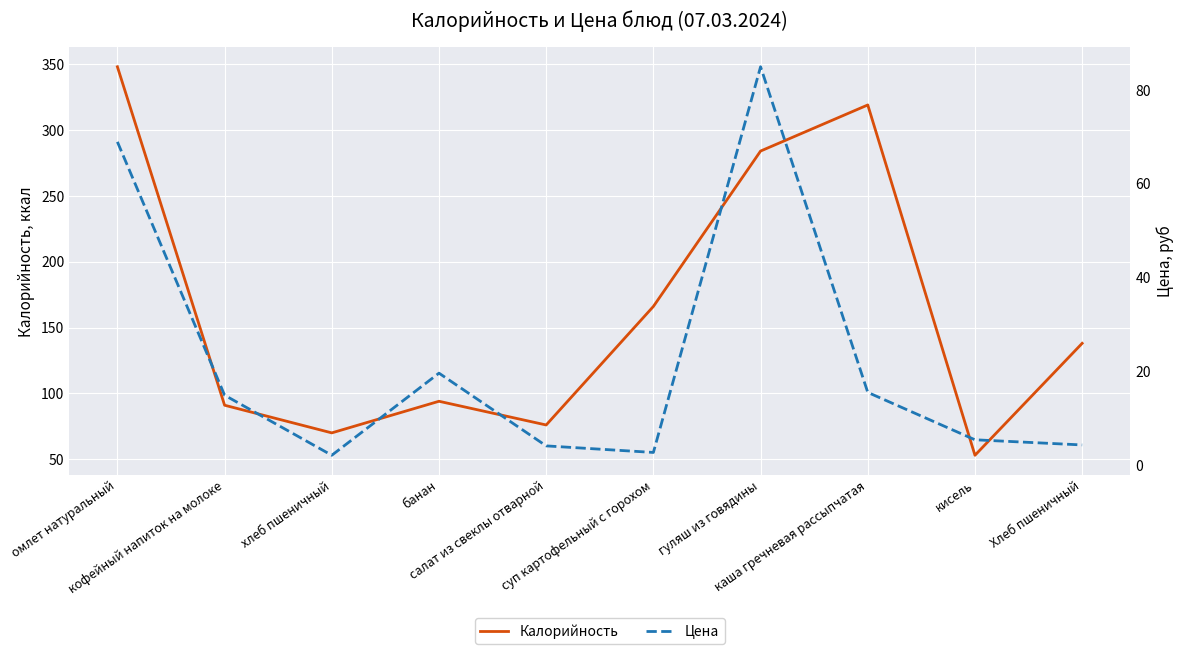

What is the label of the 5th point from the right?

суп картофельный с горохом